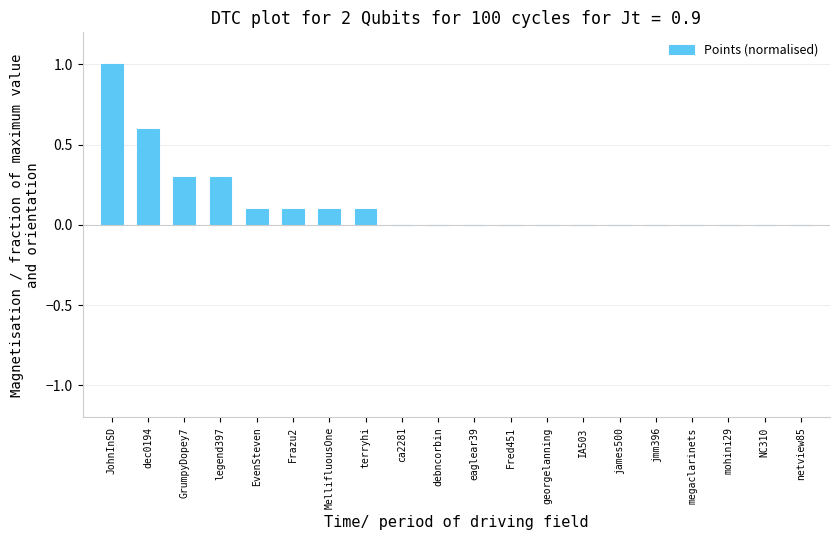

What is the greatest value displayed?

1.0